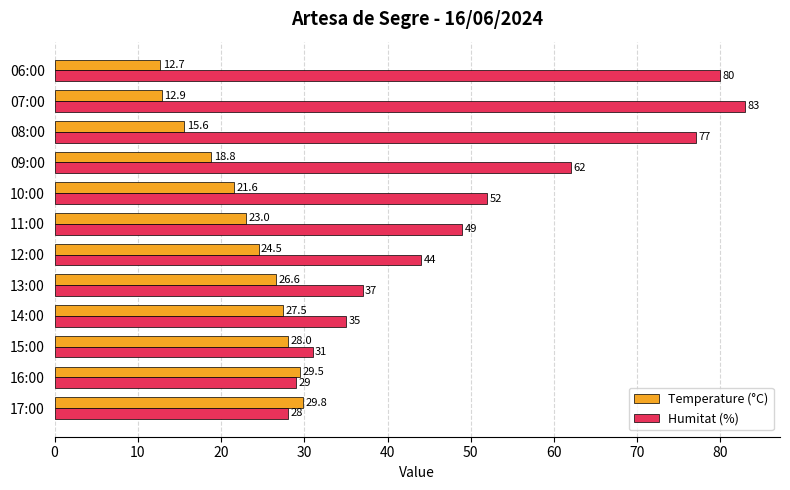

What is the sum of all Humitat (%) values?

607.0